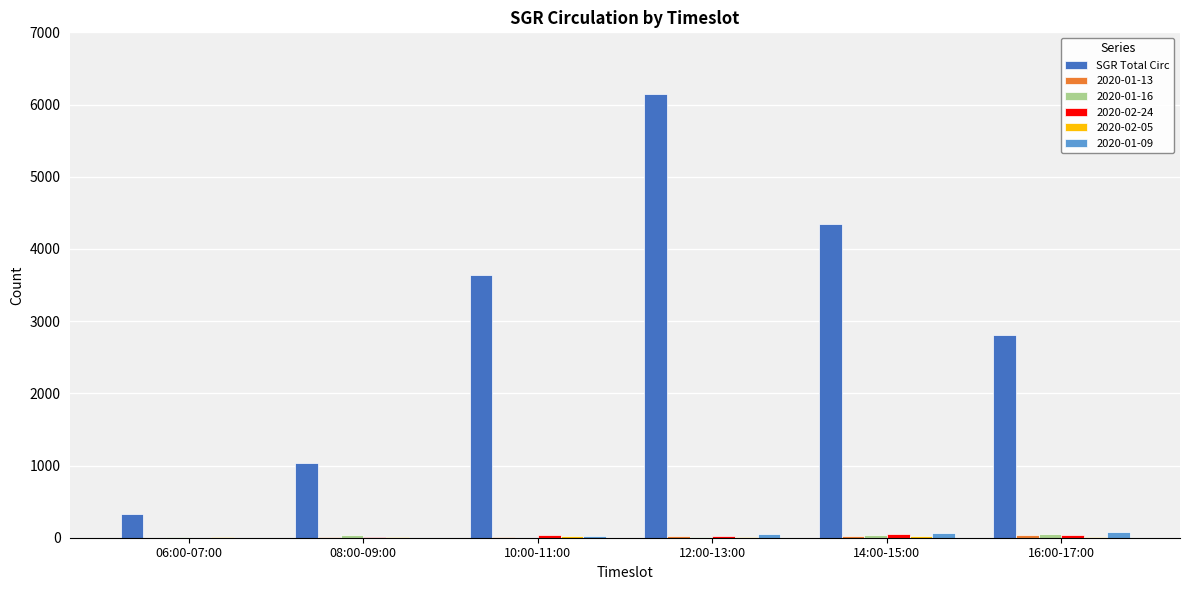

Between 08:00-09:00 and 16:00-17:00, which series saw the biggest shift?

SGR Total Circ